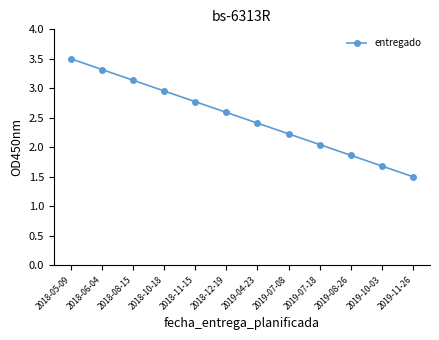

At which label does the data first exceed 2?

2018-05-09